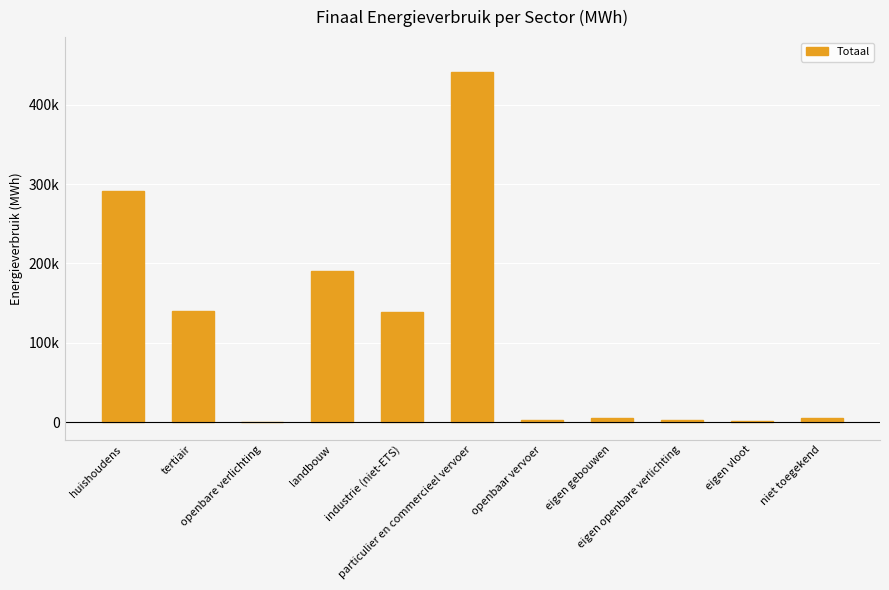

Are the bars horizontal?

No